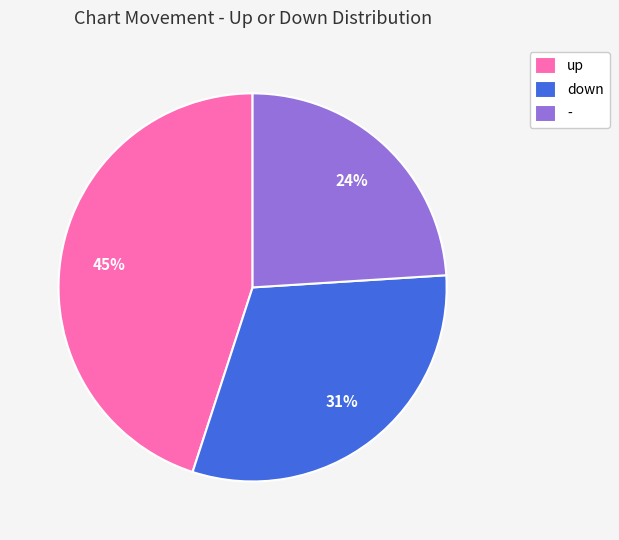

True or false: - accounts for 32% of the total.

False